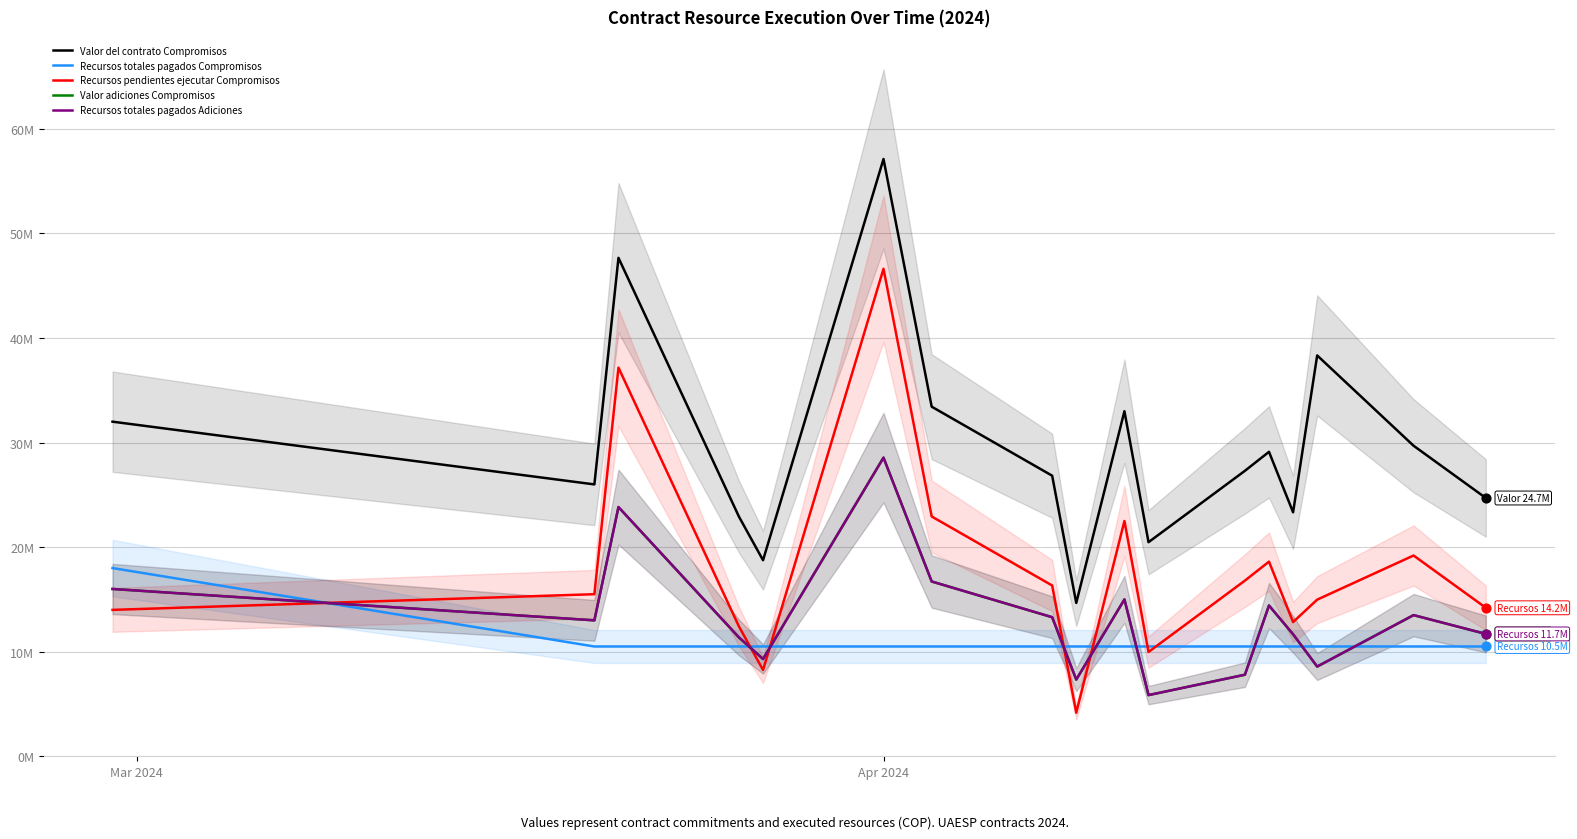

What are all the series names shown in the legend?

Valor del contrato Compromisos, Recursos totales pagados Compromisos, Recursos pendientes ejecutar Compromisos, Valor adiciones Compromisos, Recursos totales pagados Adiciones